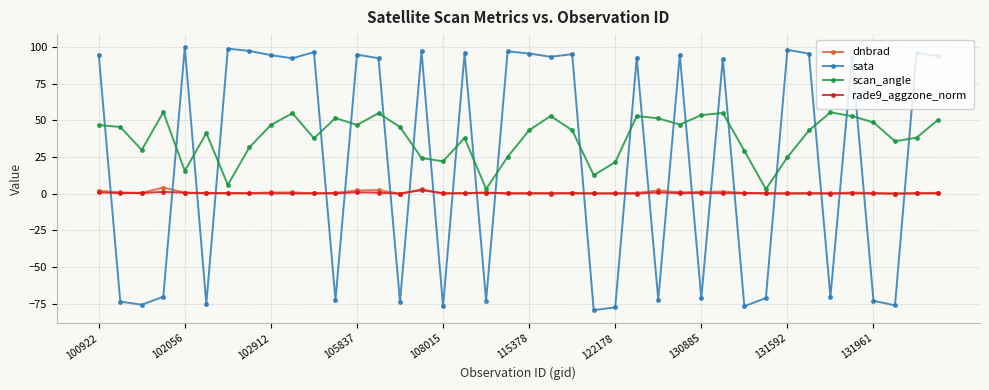

What is the value of the sata point at the 34th from the left?

95.6